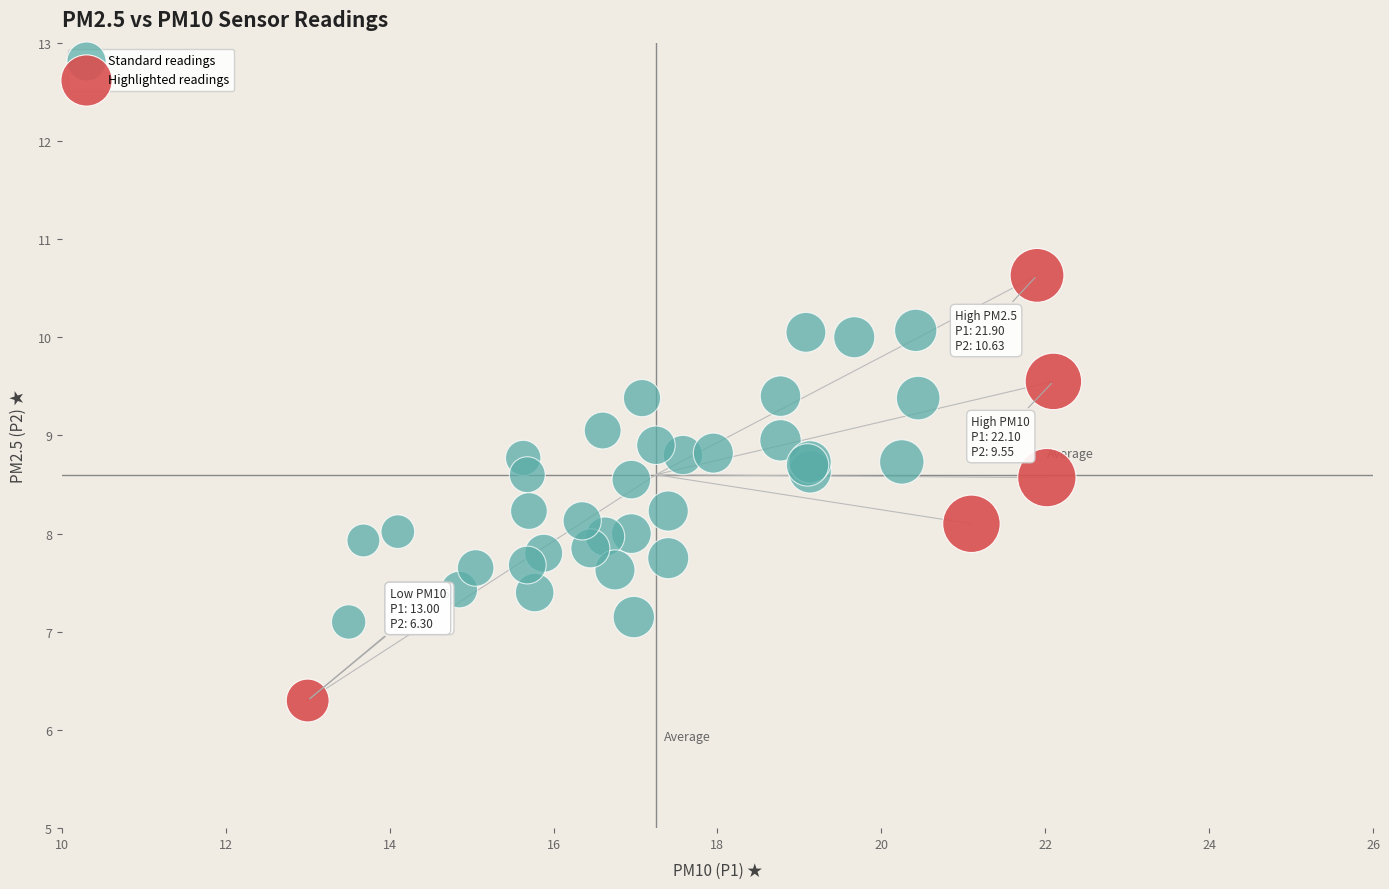

Which series reaches the maximum Y coordinate?

Highlighted readings